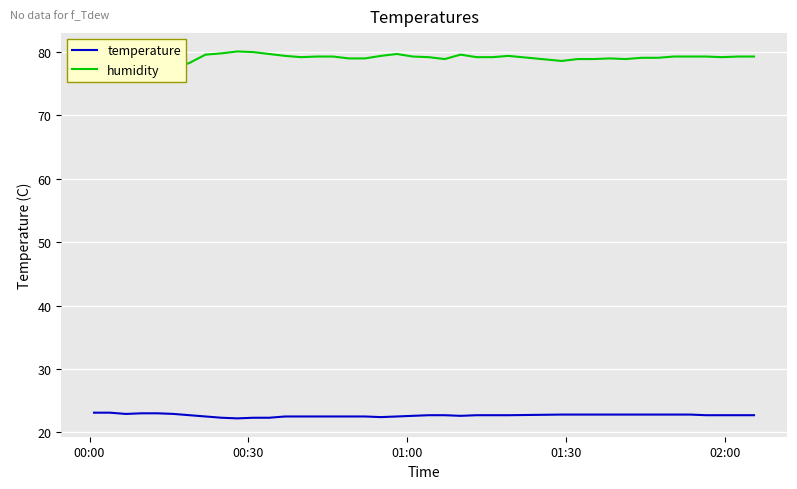

What is the highest value of the temperature series?

23.1